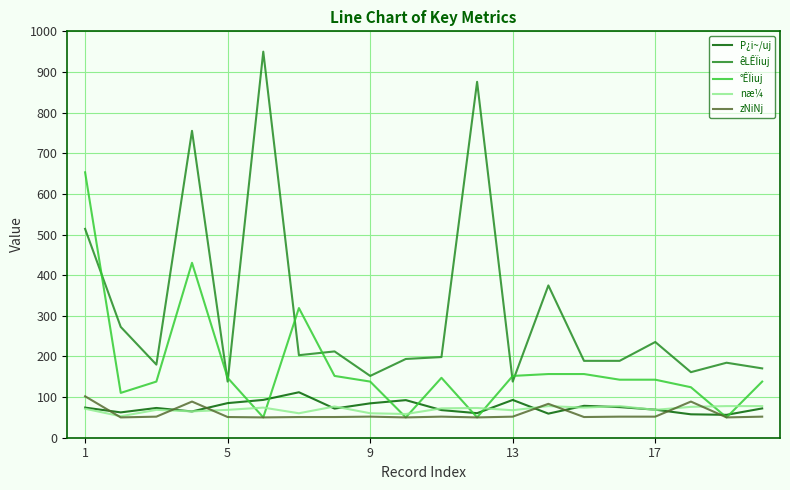

Which series has the widest spread of values?

êLÊÏiuj